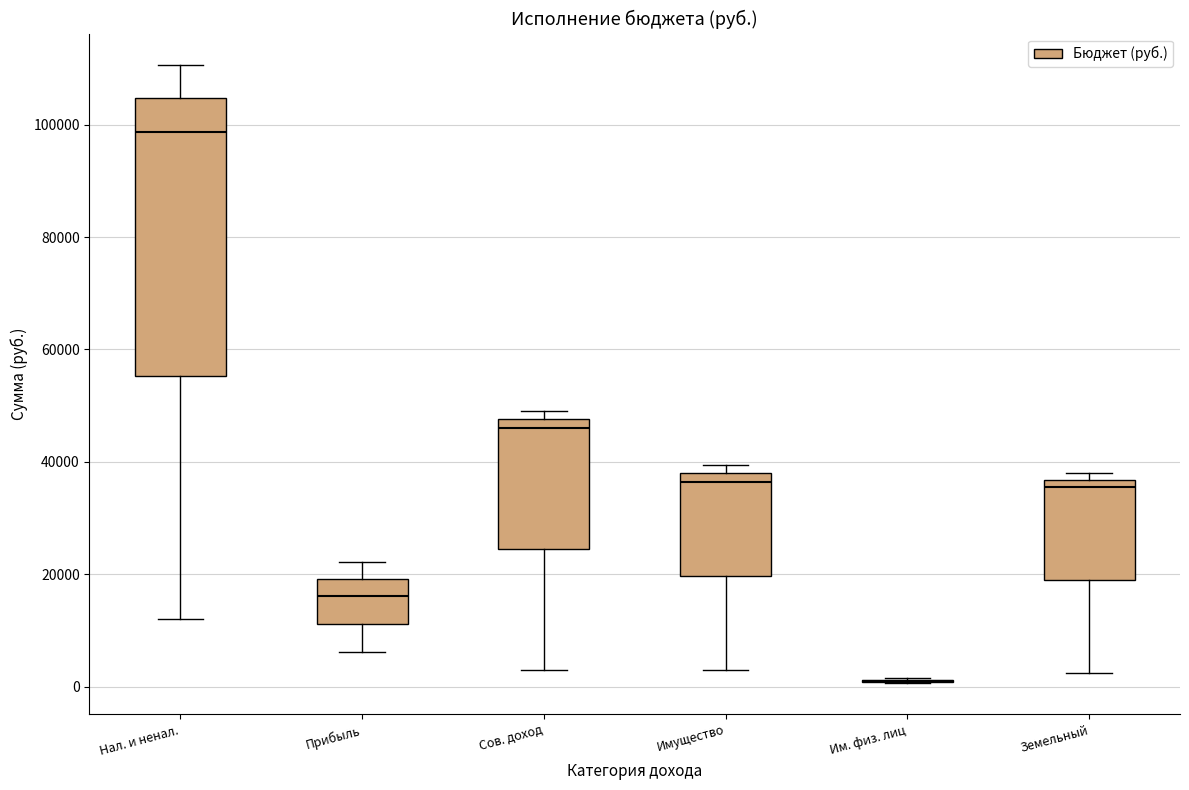

Which box is the tallest, from its lower edge to its upper edge?

Нал. и ненал.